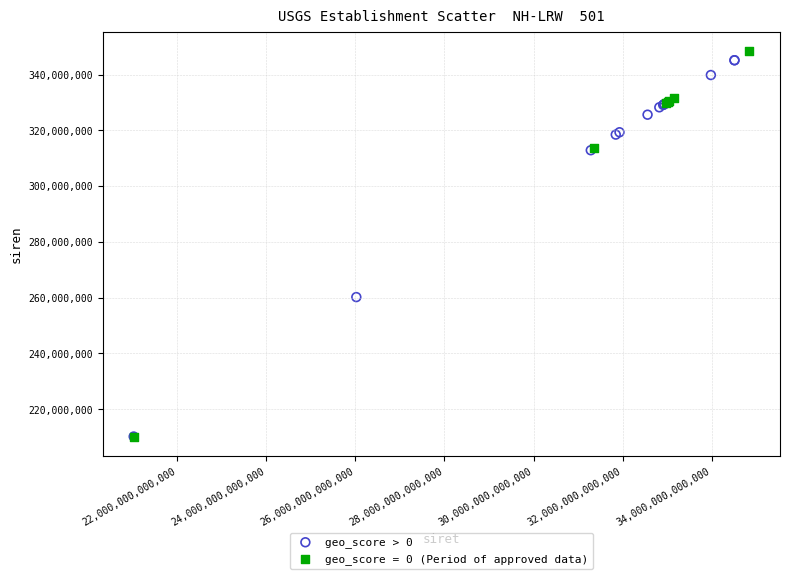

What are all the series names shown in the legend?

geo_score > 0, geo_score = 0 (Period of approved data)